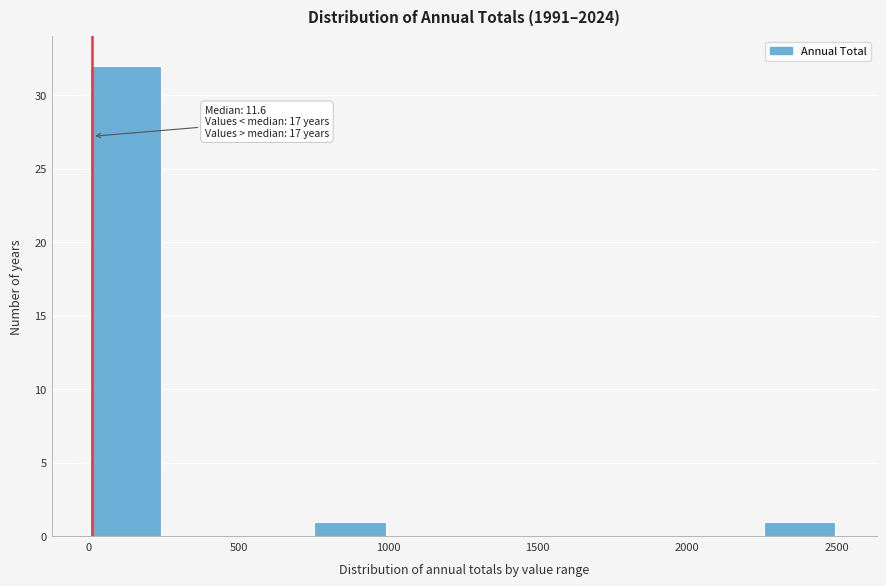

Which range on the x-axis has the tallest bar?

0 to 250